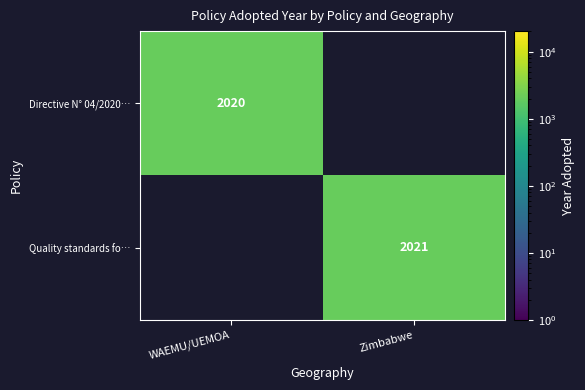

The value of Quality standards fo… at Zimbabwe is 1395. True or false?

False